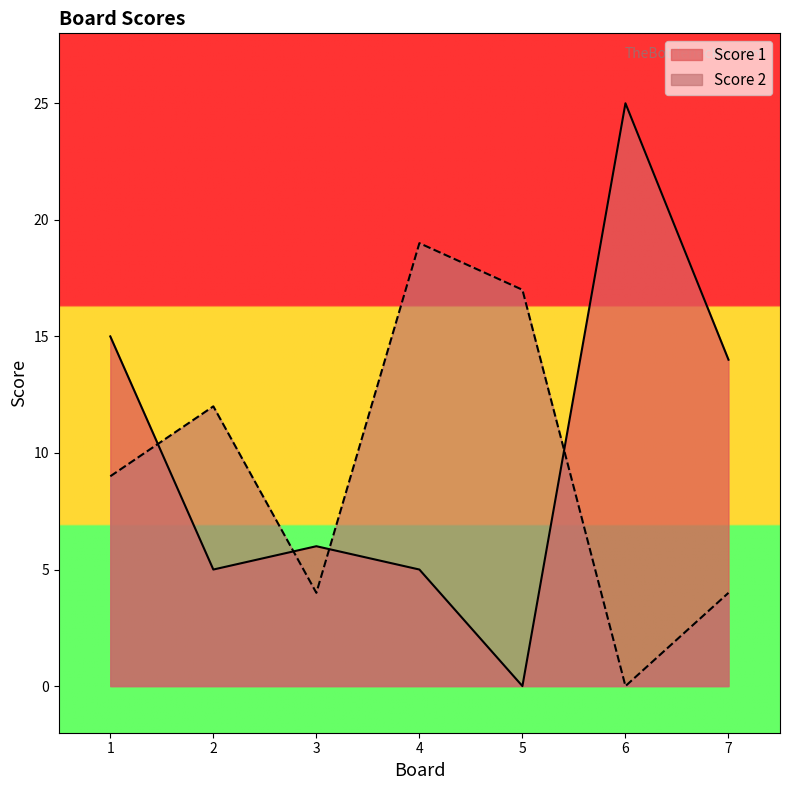

What is the spread (max minus min) of values at 1?

6